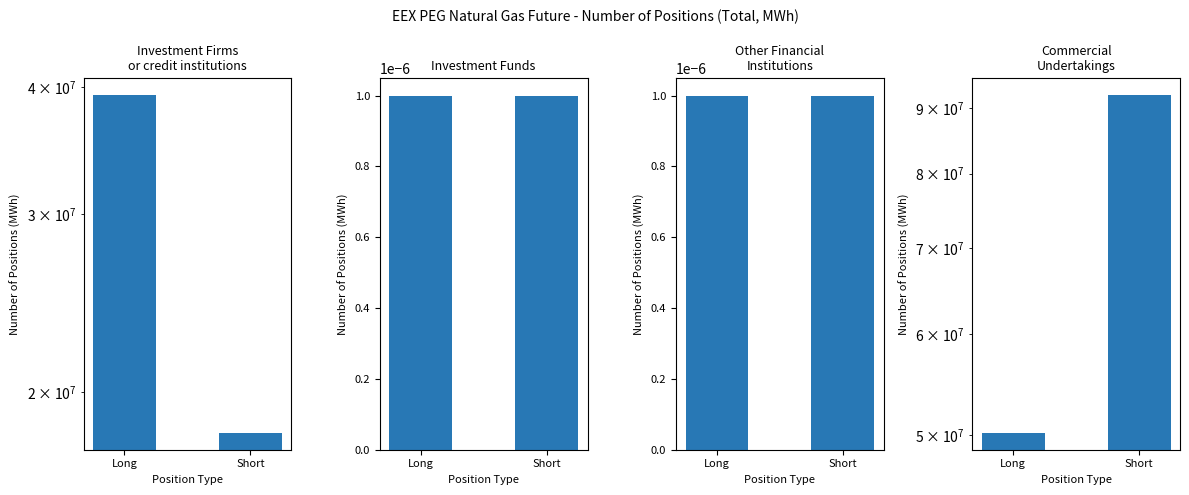

Does the chart contain stacked bars?

No